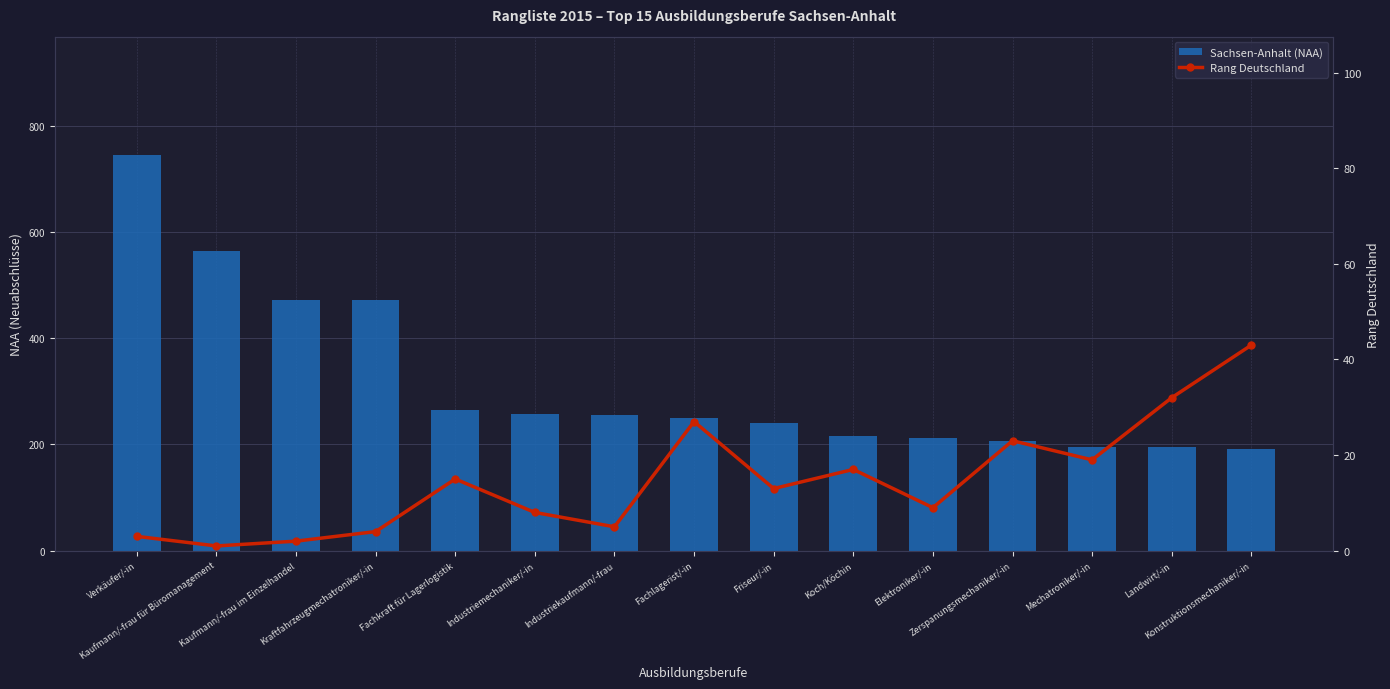

What is the lowest value of the Rang Deutschland series?

1